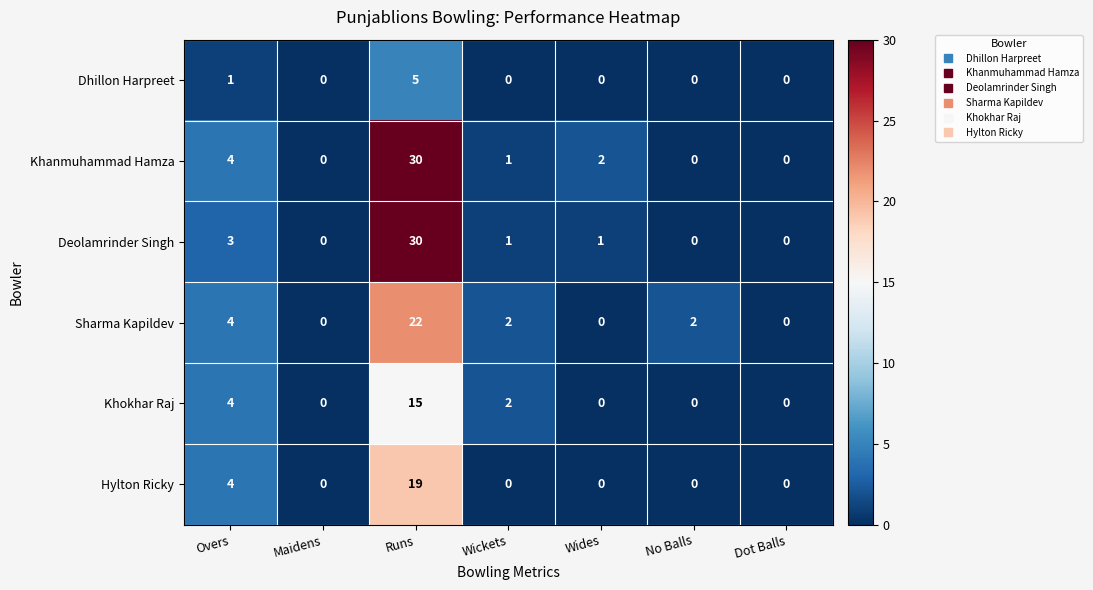

Which category has the highest value across all series?

Runs